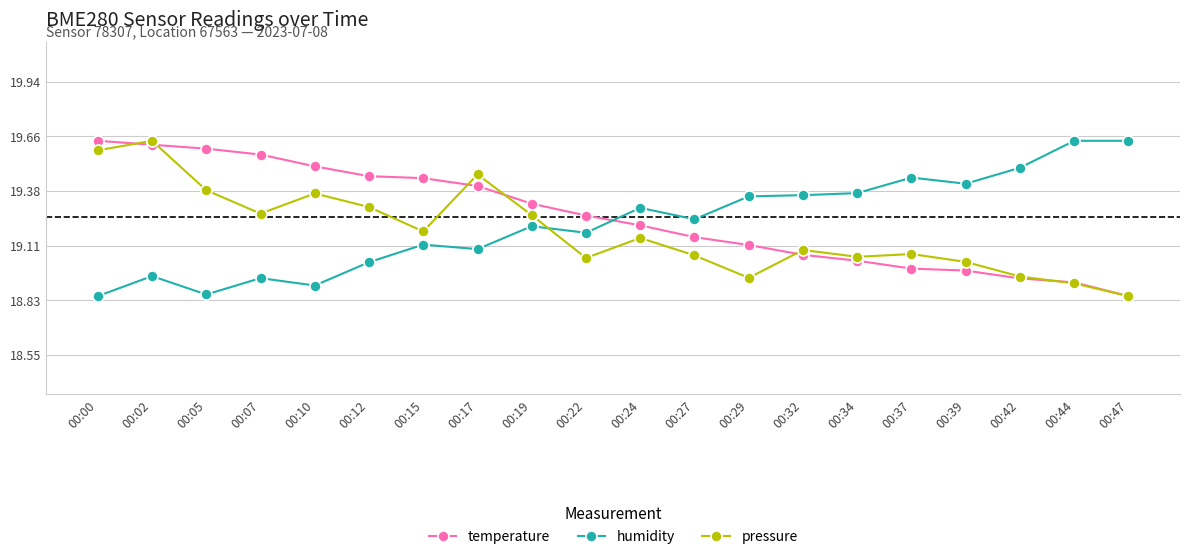

At which category does pressure reach its first local peak?

00:02